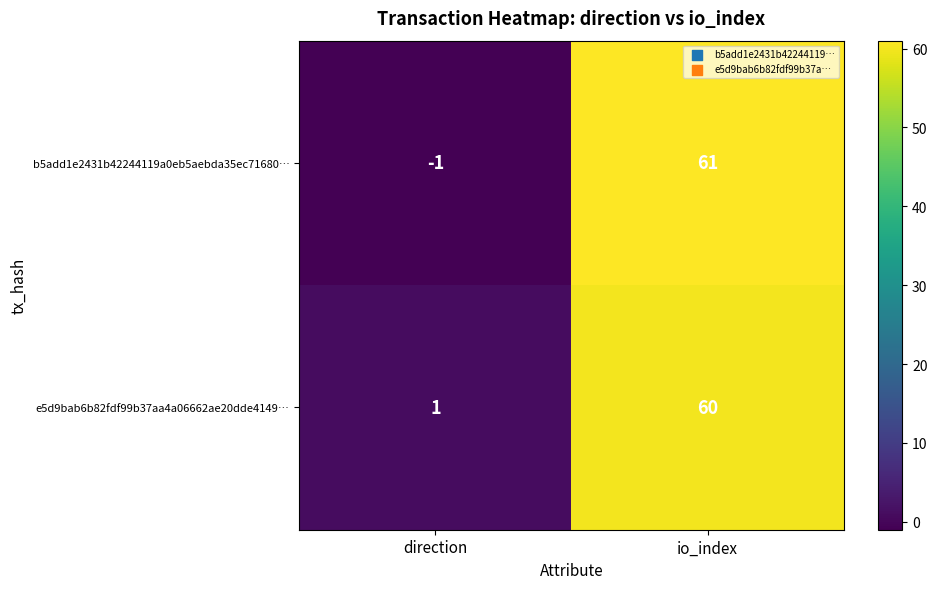

Is it true that b5add1e2431b42244119a0eb5aebda35ec71680… equals 0 at direction?

False